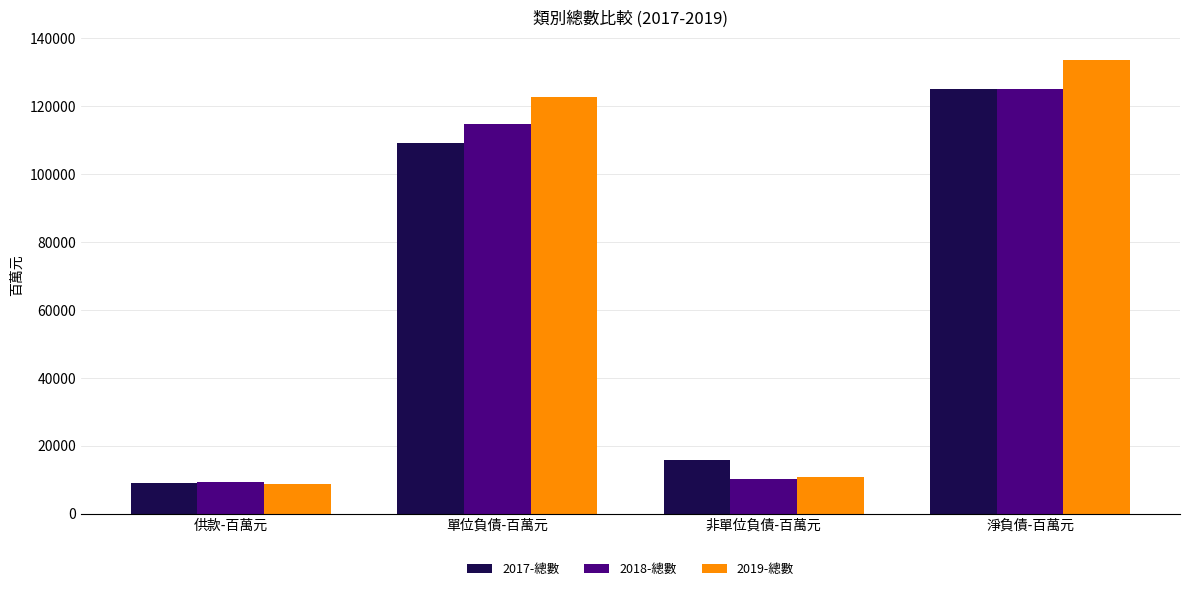

What are all the series names shown in the legend?

2017-總數, 2018-總數, 2019-總數